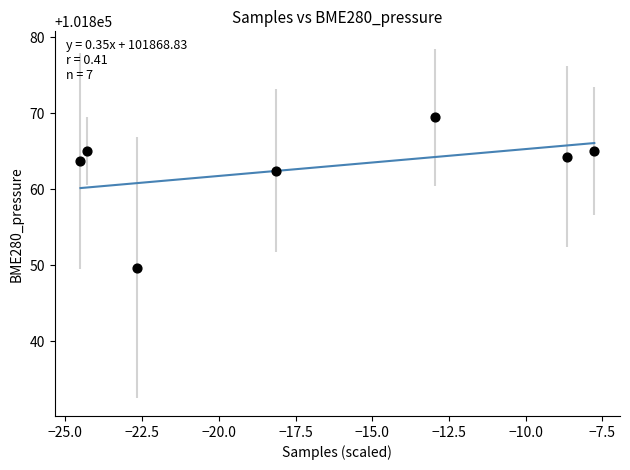

What Y value in the scatter plot is closest to 101859?

101862.4